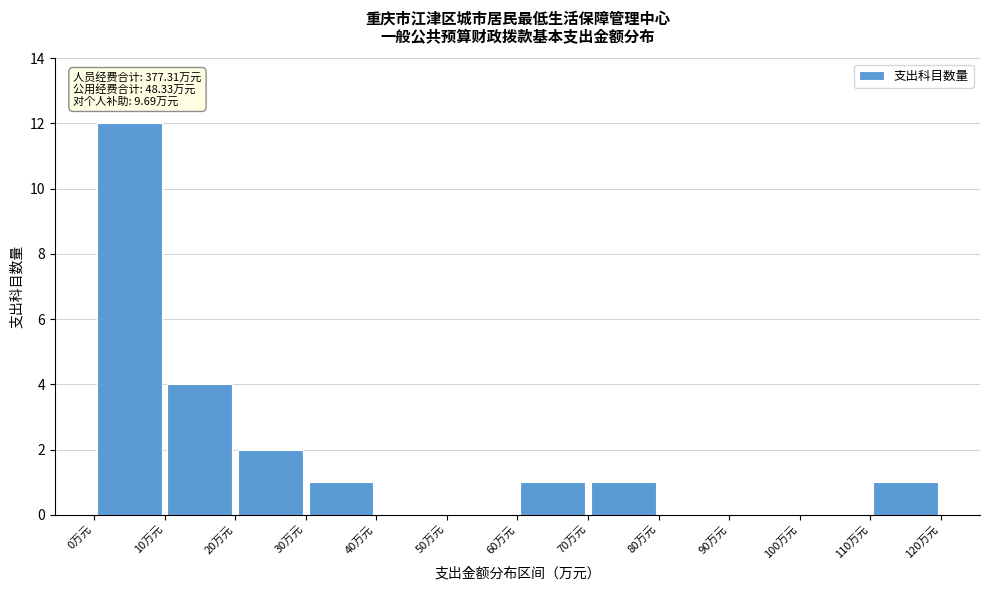

Which range on the x-axis has the tallest bar?

0 to 10